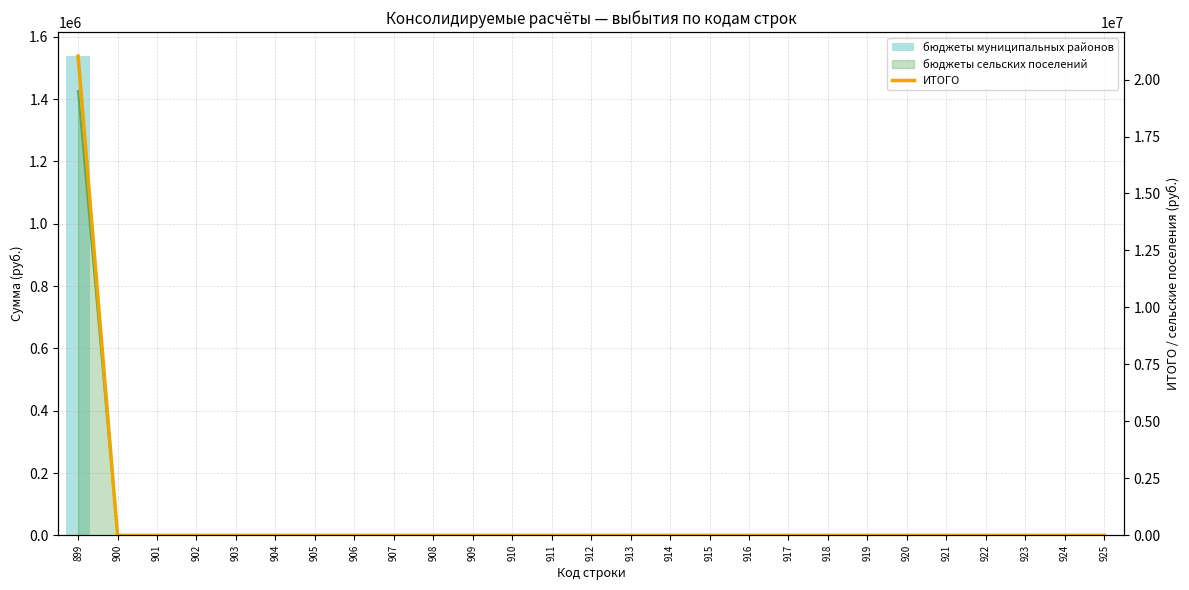

List the labels in order of бюджеты муниципальных районов value, largest first.

899, 900, 901, 902, 903, 904, 905, 906, 907, 908, 909, 910, 911, 912, 913, 914, 915, 916, 917, 918, 919, 920, 921, 922, 923, 924, 925